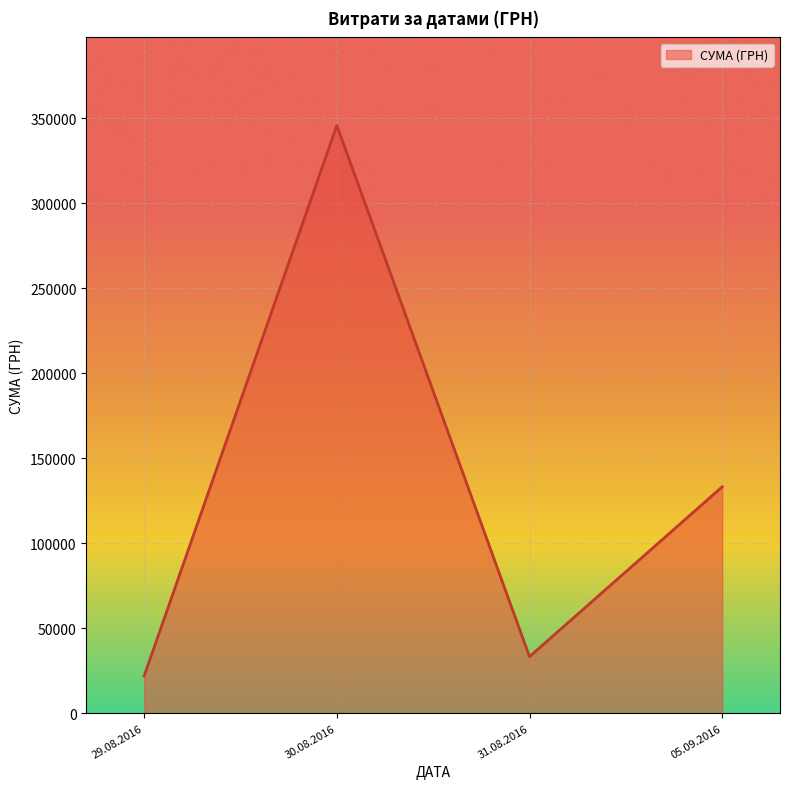

Which label corresponds to the largest value in the chart?

30.08.2016